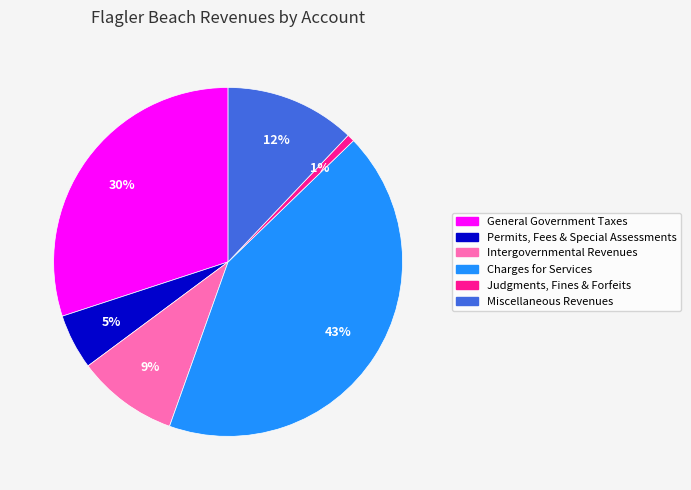

Does Miscellaneous Revenues represent more than half of the total?

No